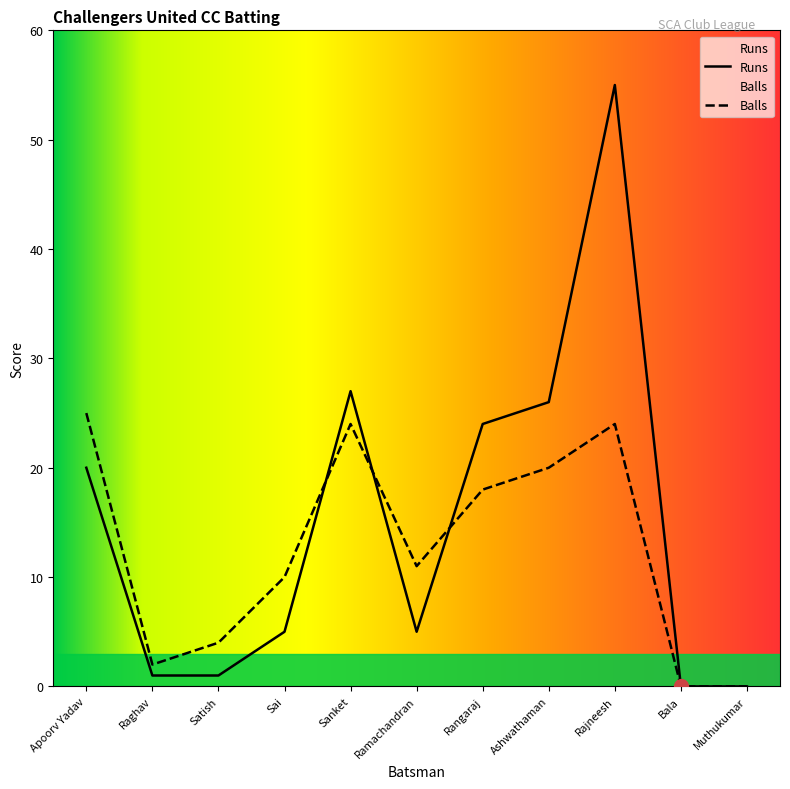

How many interior local valleys does the Balls series have?

2